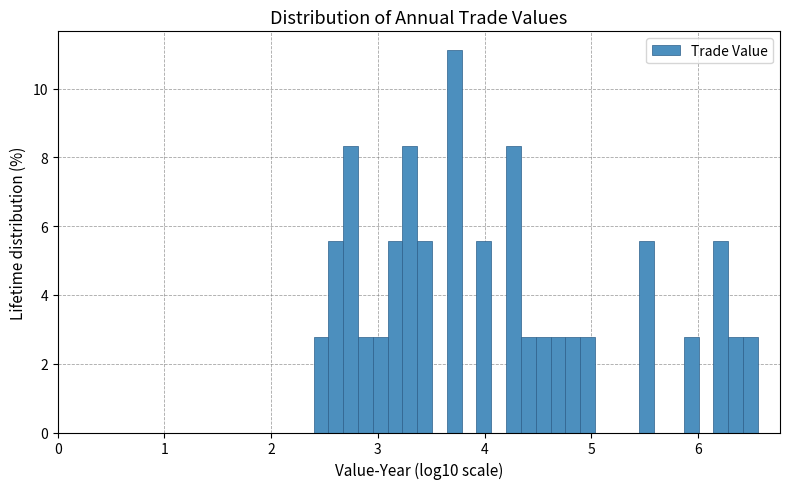

Read against the x-axis, roughly where is the centre of the tallest bar?

3.7